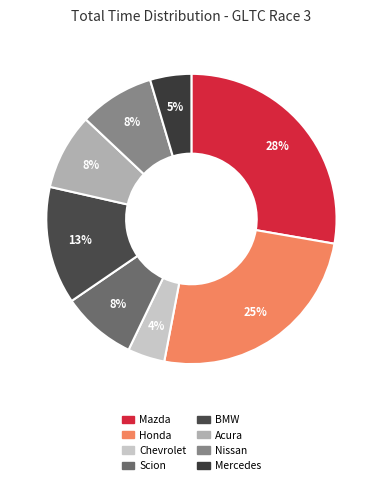

Is there a majority slice in this chart?

No